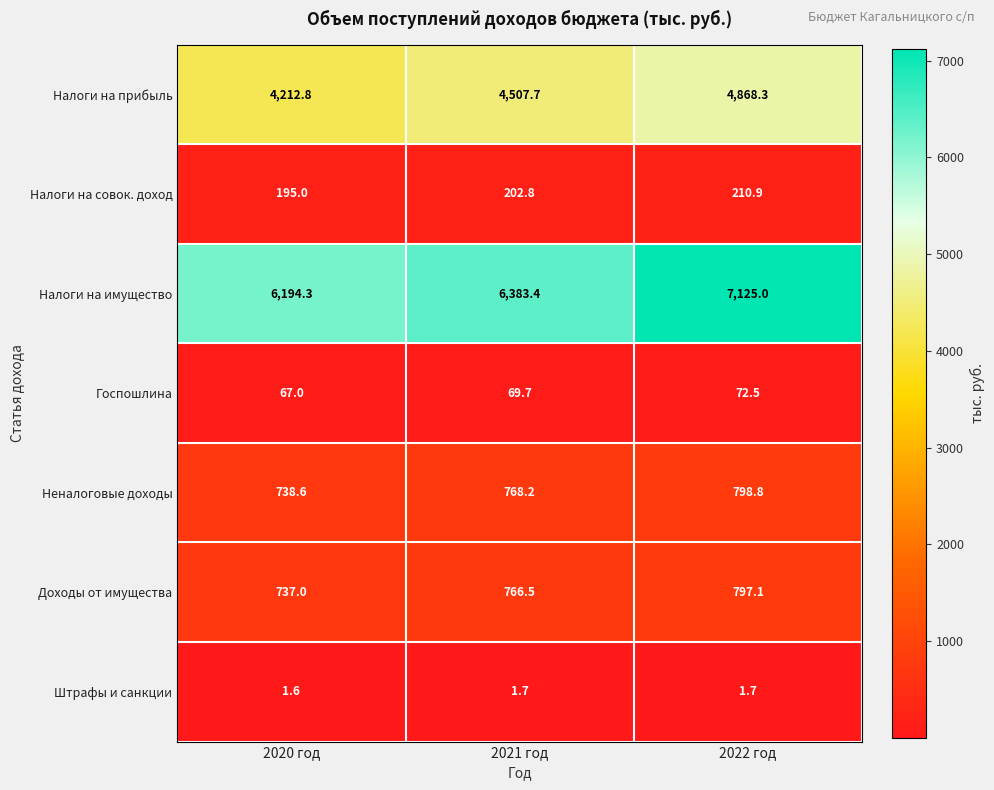

What is the approximate value of Доходы от имущества at 2021 год?

766.5